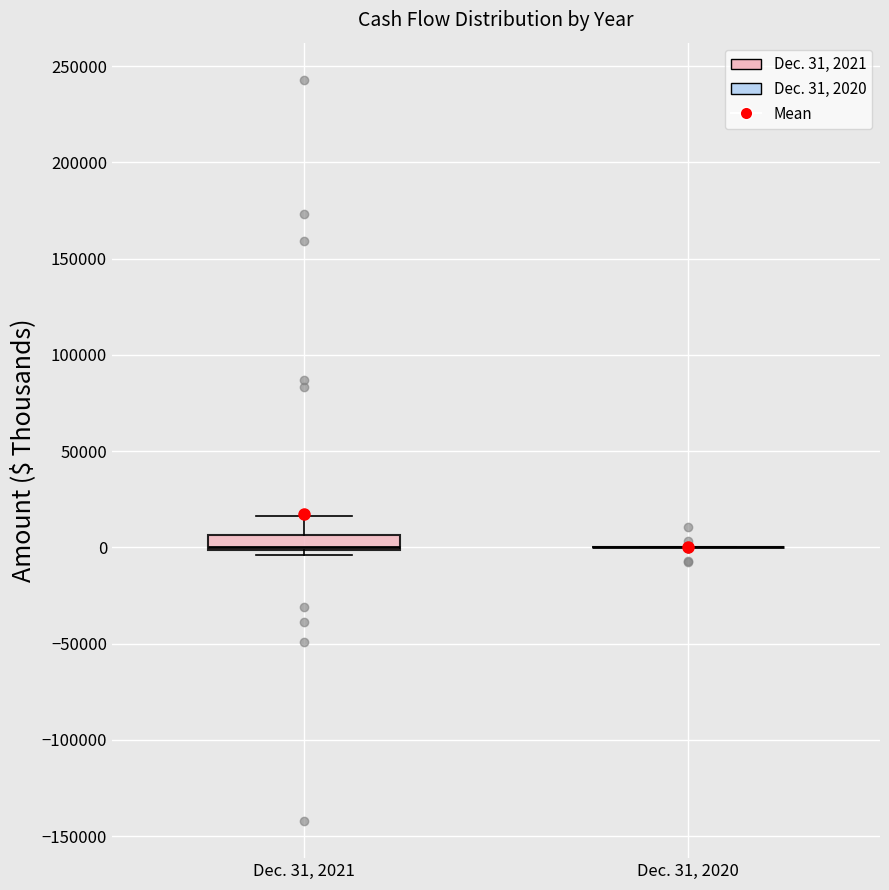

Where does the upper whisker of the box for Dec. 31, 2021 end on the y-axis? The values are not printed on the chart, so give them approximately, as read against the axis.

15000